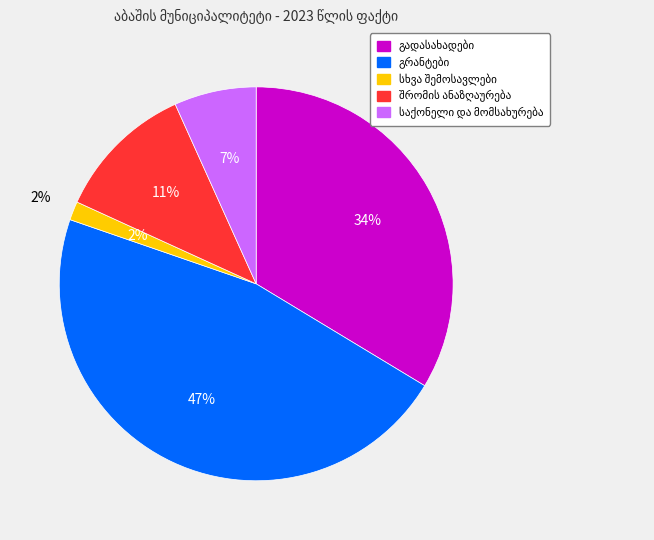

What is the change in value from გადასახადები to შრომის ანაზღაურება?

-6266.9